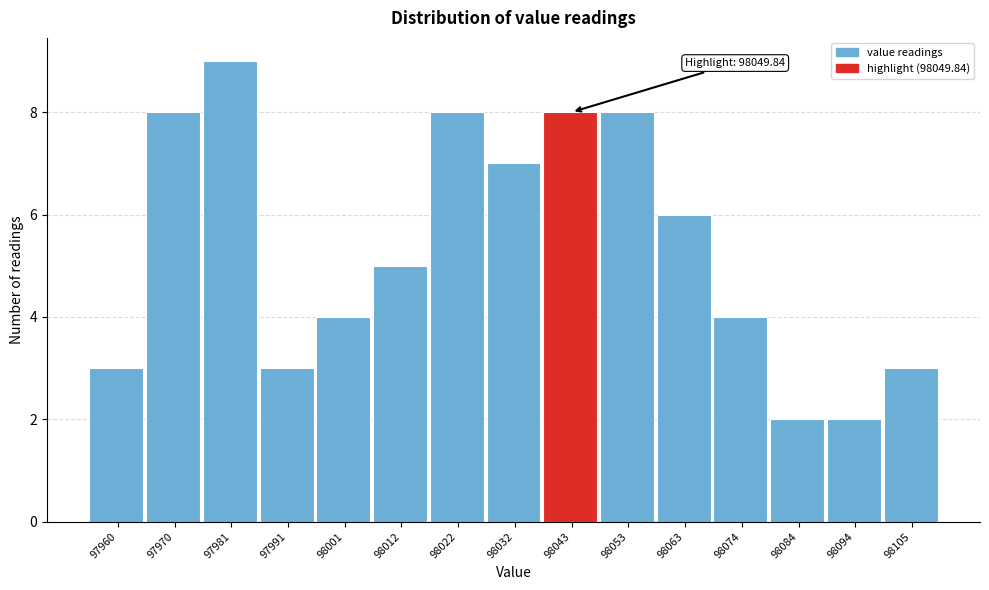

Reading left to right, transcribe all the data shown in this chart.

97960=3	97970=8	97981=9	97991=3	98001=4	98012=5	98022=8	98032=7	98043=8	98053=8	98063=6	98074=4	98084=2	98094=2	98105=3